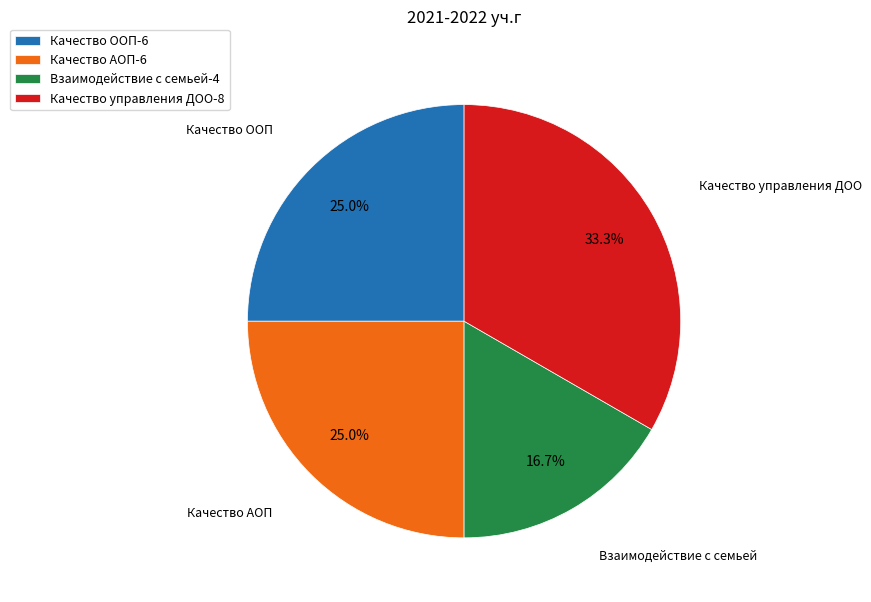

Between Качество ООП-6 and Взаимодействие с семьей-4, which is larger?

Качество ООП-6